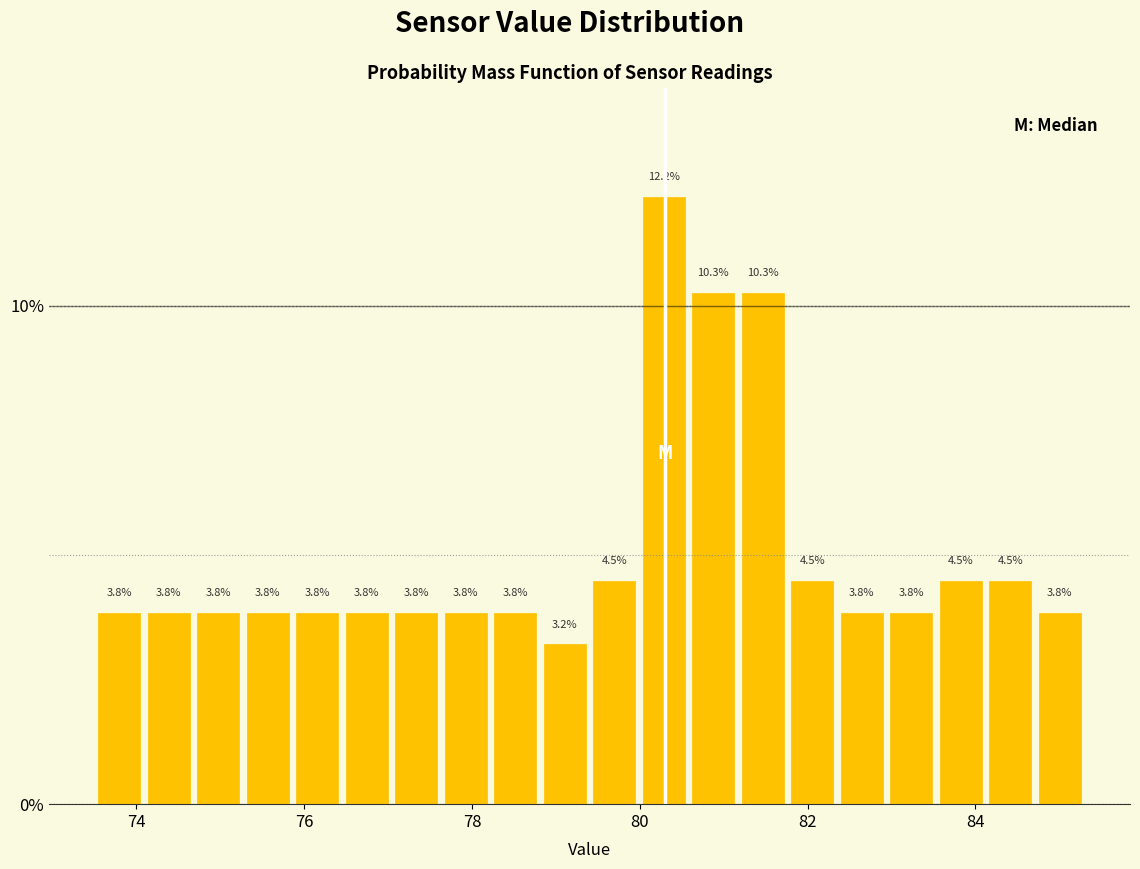

Around what value on the x-axis is the tallest bar? Give the approximate position of its centre, as read against the axis.

80.2